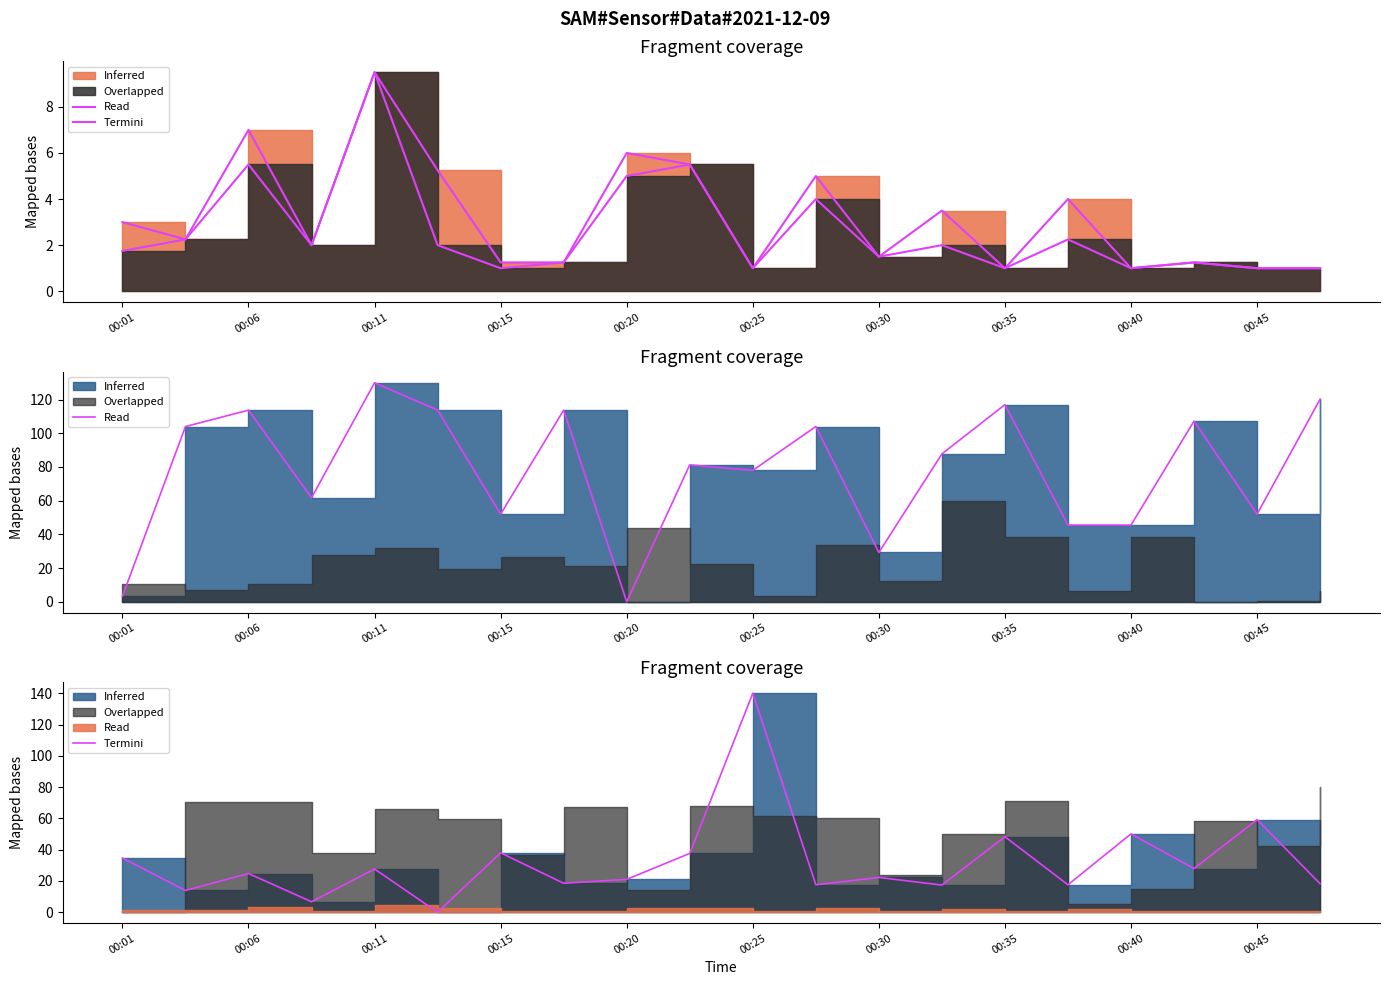

How many lines are shown in the chart?

2